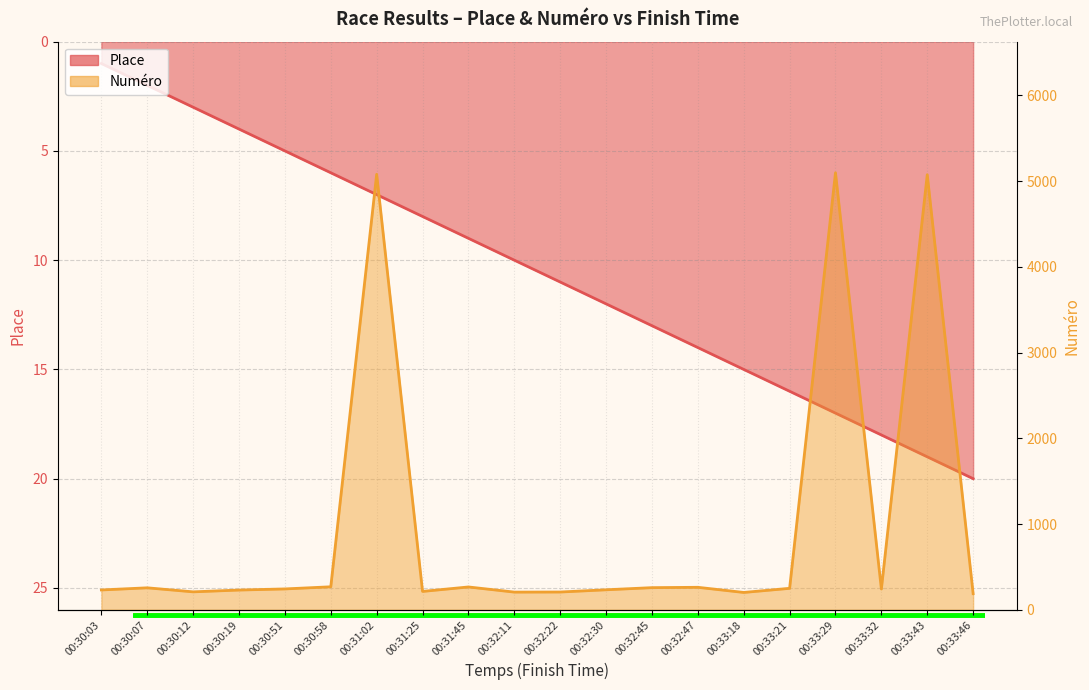

Reading left to right, what are all the values shown in this chart?

Place: 1	2	3	4	5	6	7	8	9	10	11	12	13	14	15	16	17	18	19	20
Numéro: 231	256	209	230	243	268	5079	214	266	206	207	233	258	262	202	250	5097	242	5074	188